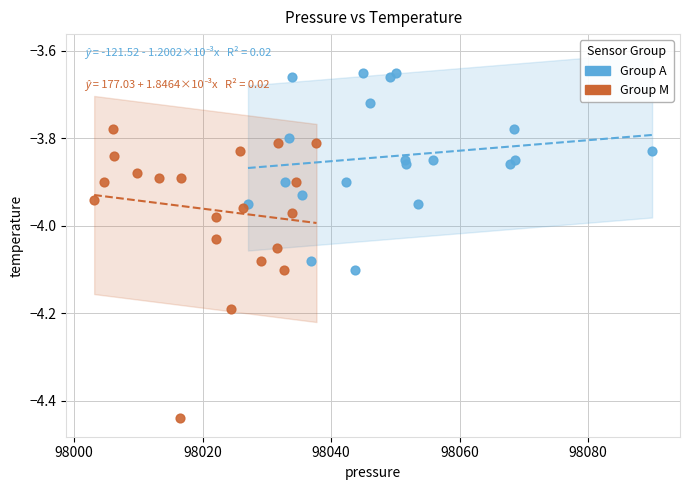

Which series contains the lowest Y value?

Group M